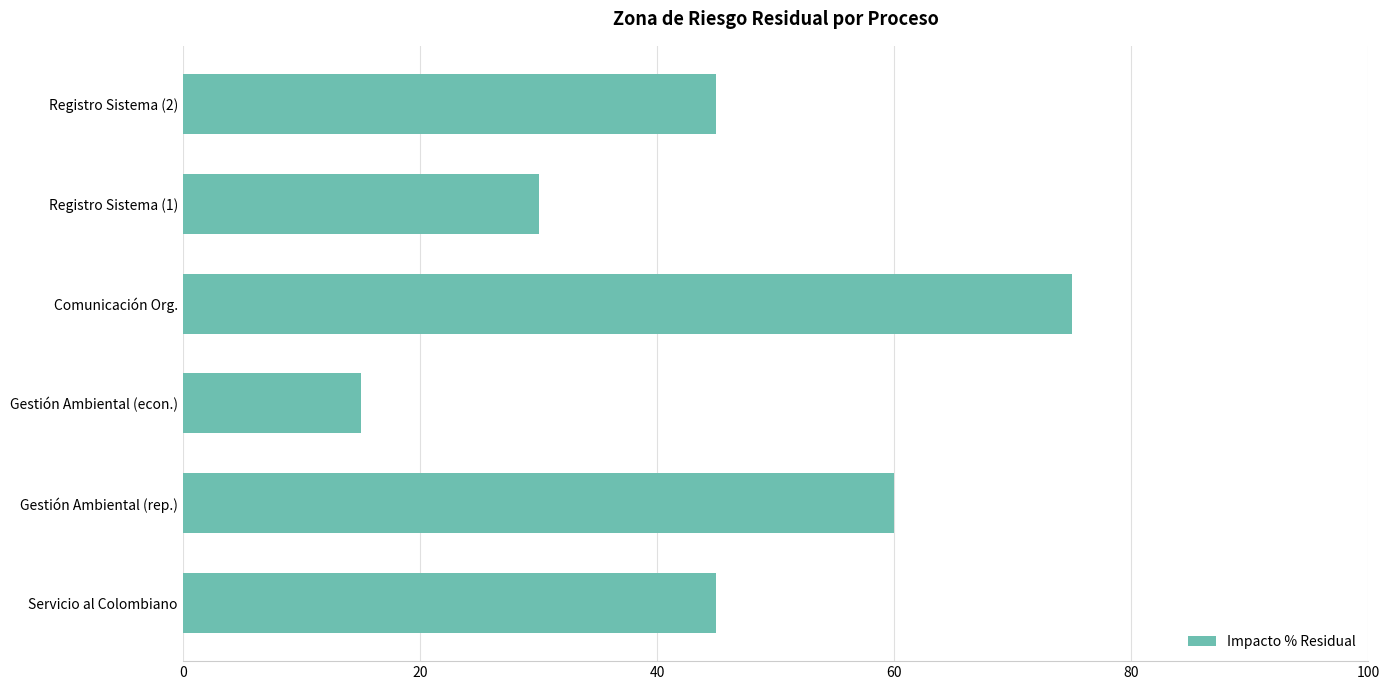

Approximately how many times larger is the value at Comunicación Org. compared to Registro Sistema (1)?

2.5